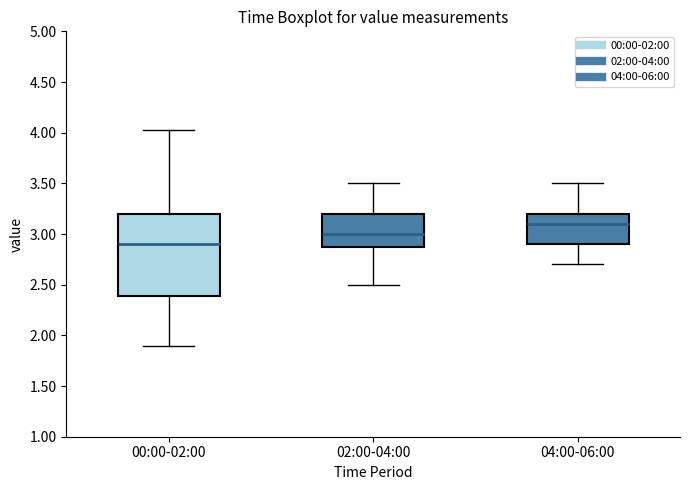

Which box is the tallest, from its lower edge to its upper edge?

00:00-02:00